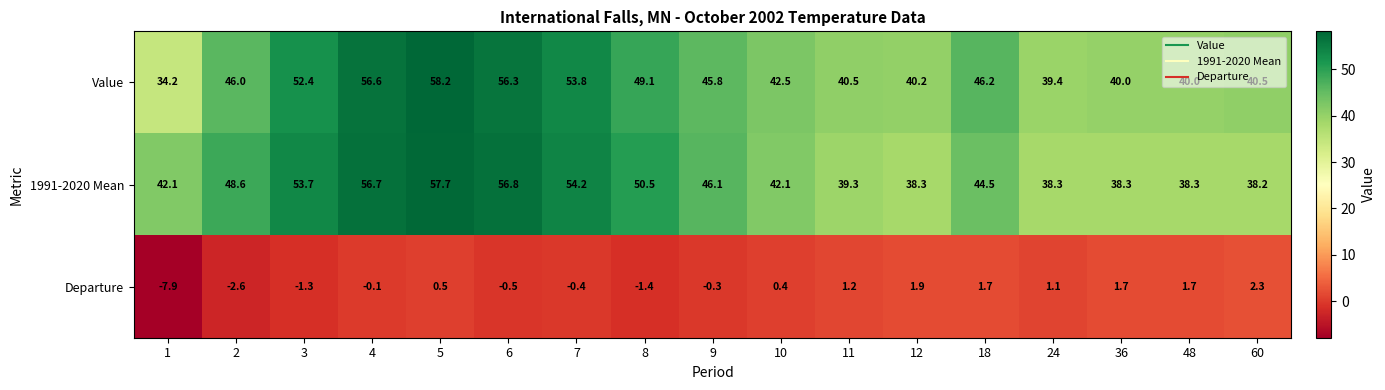

What is the difference between the highest and lowest values at 6?

57.3